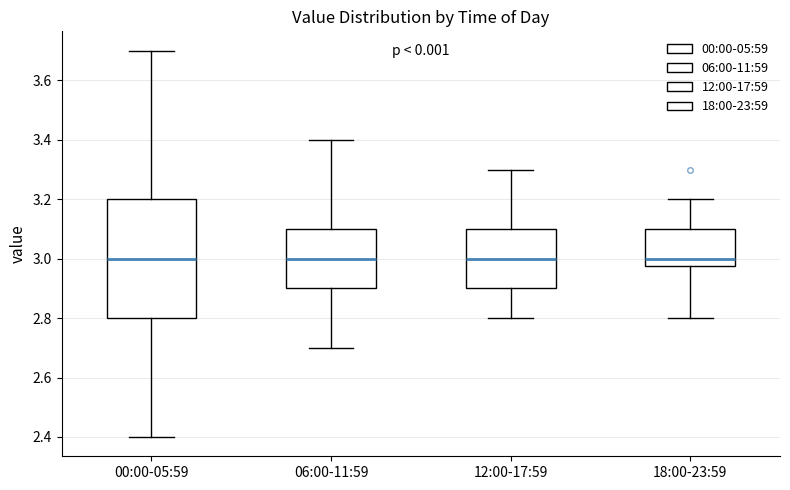

Reading left to right, transcribe this box plot: for each box, give where its median line is, the range the box spans, and where its two whiskers end, as read against the y-axis. The values are not printed on the chart, so give them approximately, as read against the axis.

00:00-05:59: median 3.00, box 2.80 to 3.20, whiskers 2.40 to 3.70
06:00-11:59: median 3.00, box 2.90 to 3.10, whiskers 2.70 to 3.40
12:00-17:59: median 3.00, box 2.90 to 3.10, whiskers 2.80 to 3.30
18:00-23:59: median 3.00, box 2.98 to 3.10, whiskers 2.80 to 3.20